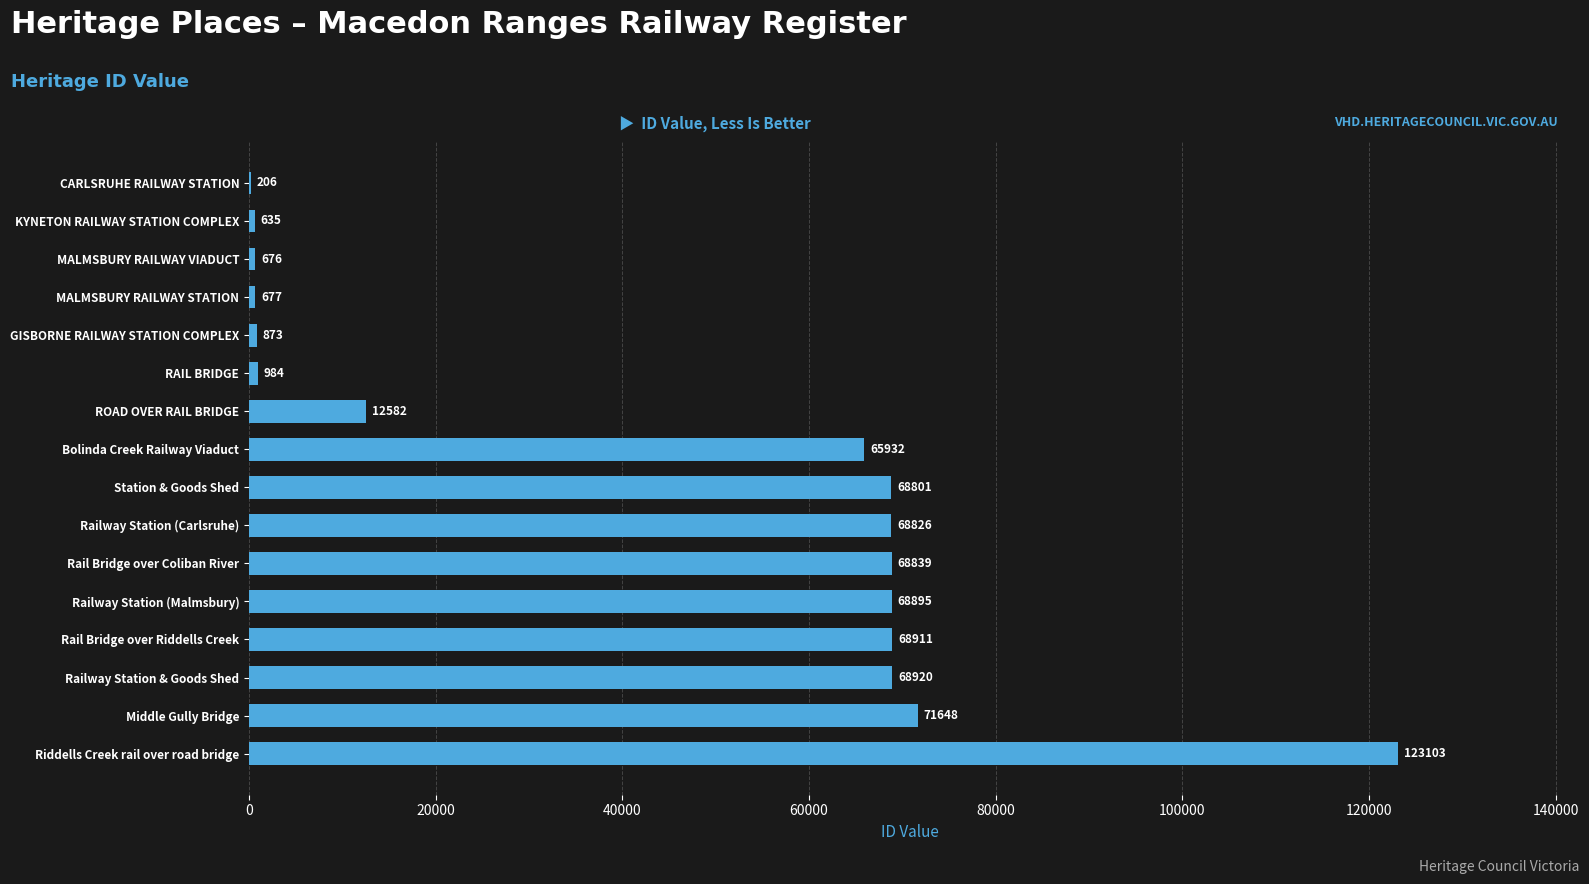

What is the greatest value displayed?

123103